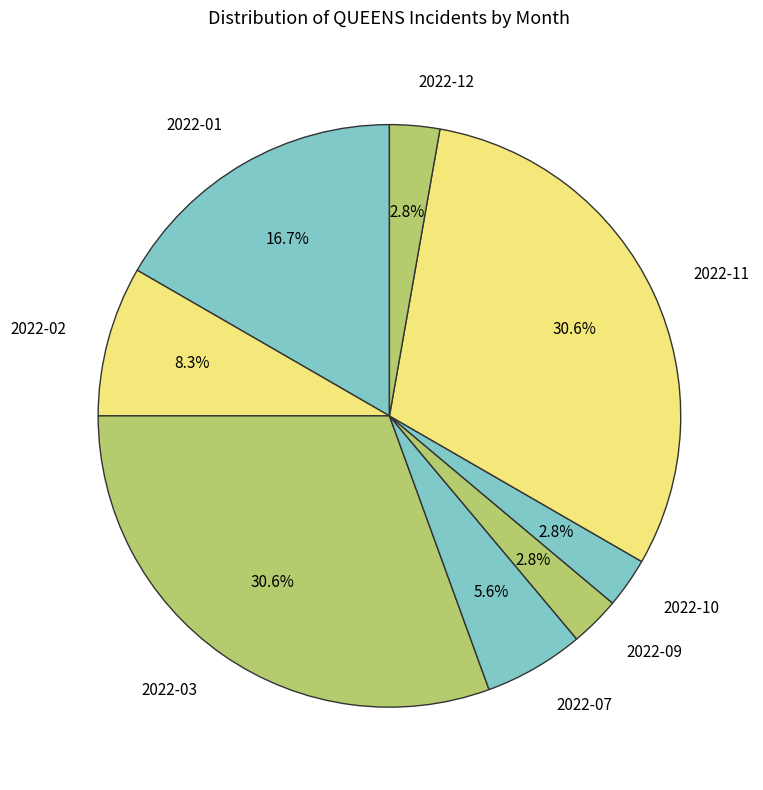

How many slices are in this pie chart?

8